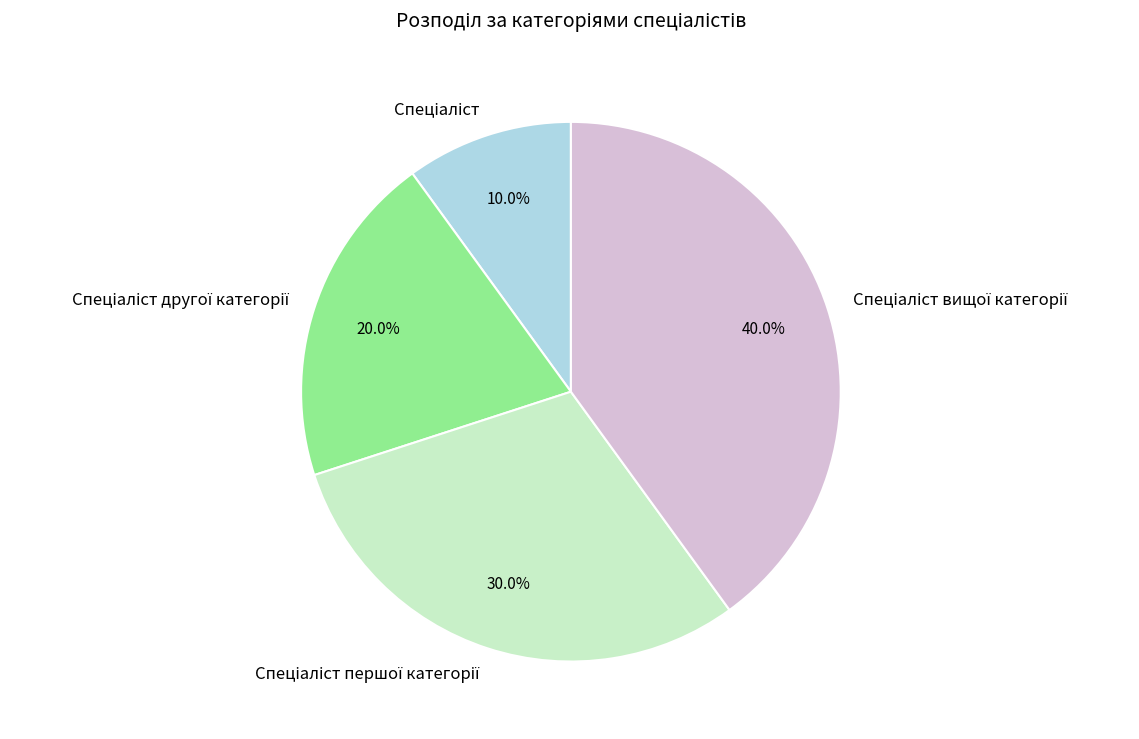

Is there a majority slice in this chart?

No